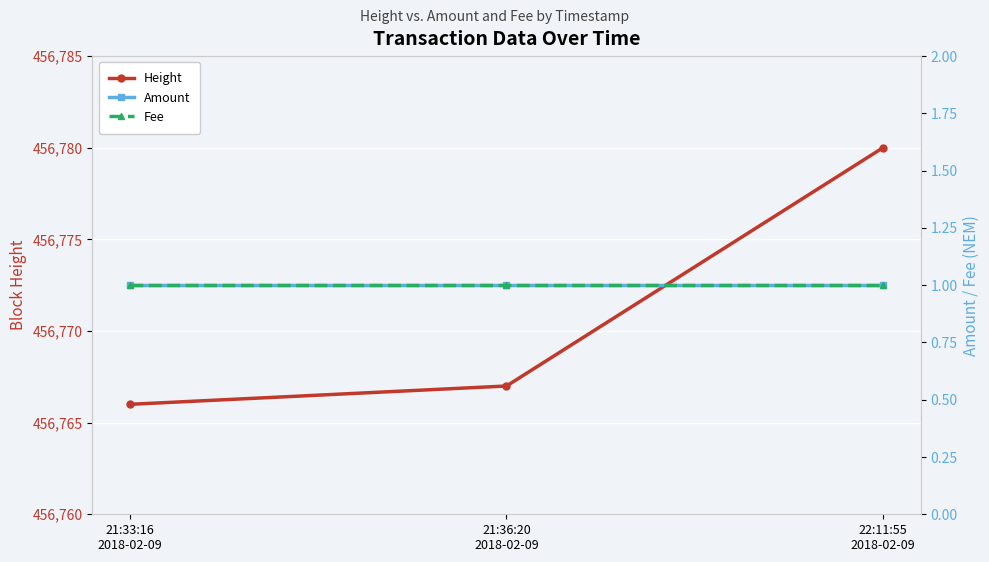

Which series has the widest spread of values?

Height